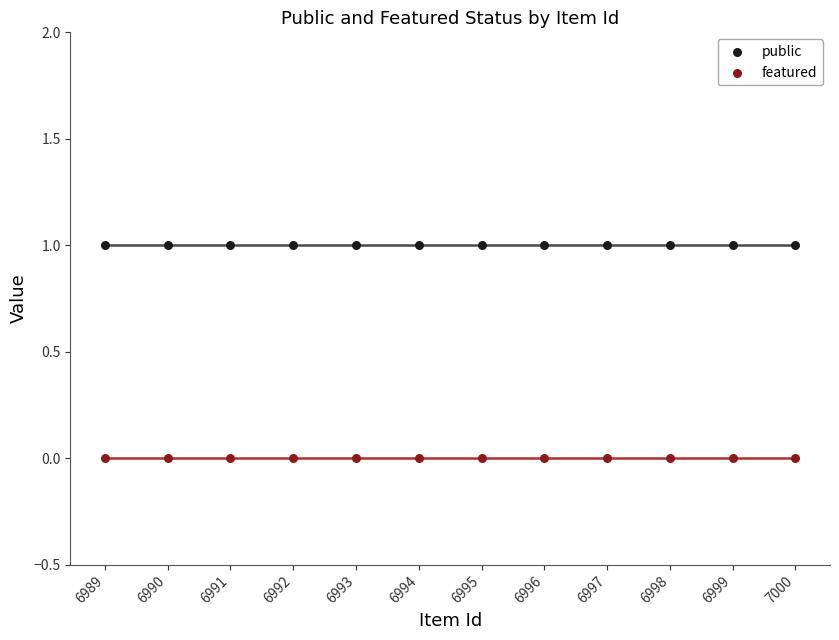

Which series reaches the minimum Y coordinate?

featured